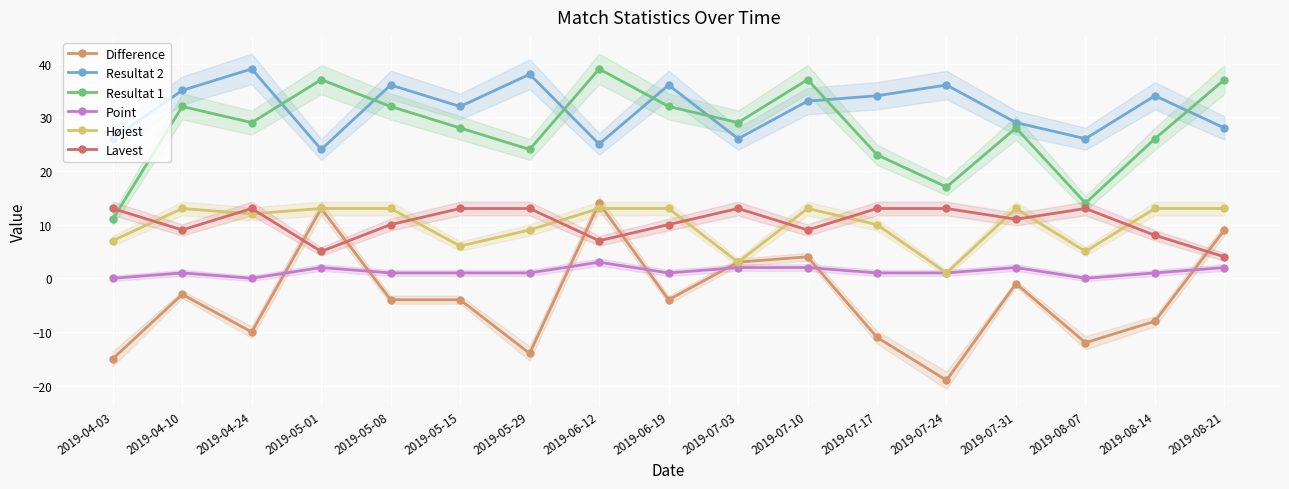

True or false: Resultat 1 and Højest cross at least once.

False